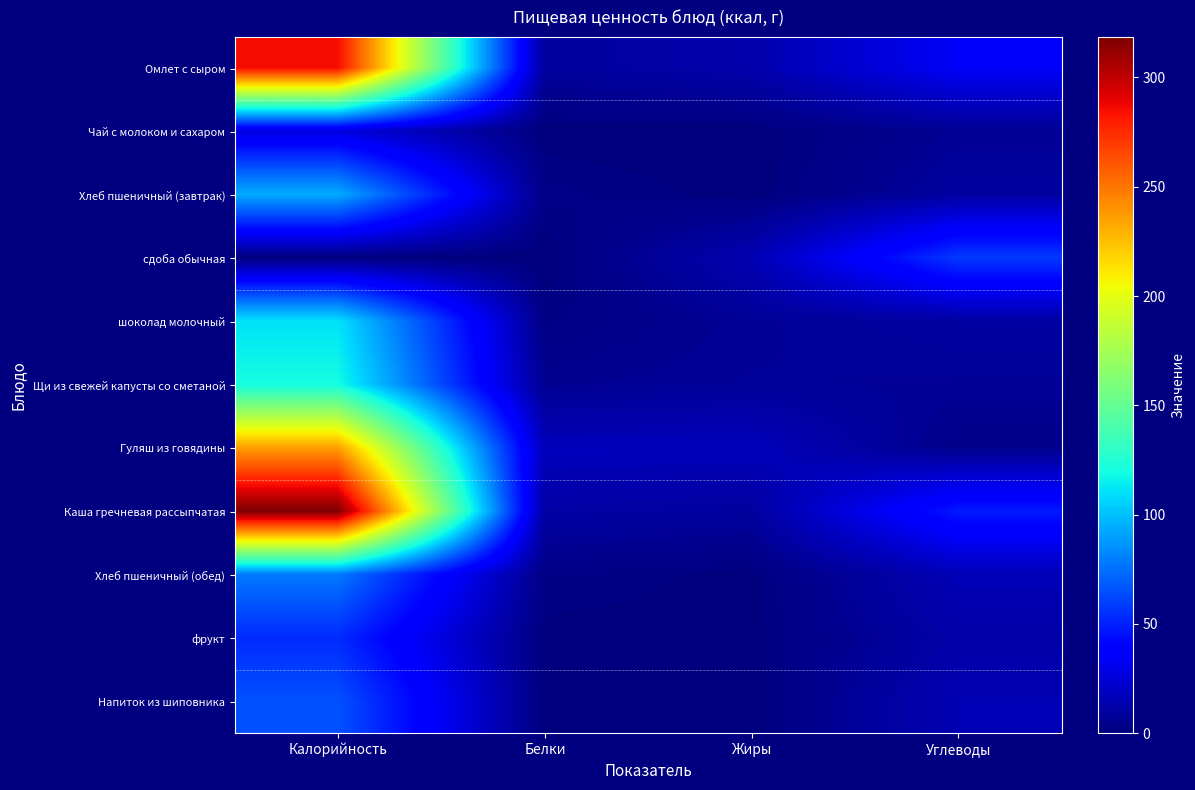

Reading right to left, extract all data points from this chart.

Омлет с сыром: Углеводы=34.1	Жиры=12.8	Белки=8.6	Калорийность=285.7
Чай с молоком и сахаром: Углеводы=6.4	Жиры=0.0	Белки=0.2	Калорийность=26.8
Хлеб пшеничный (завтрак): Углеводы=9.7	Жиры=0.3	Белки=3.0	Калорийность=93.8
сдоба обычная: Углеводы=57.9	Жиры=14.4	Белки=0.0	Калорийность=0.1
шоколад молочный: Углеводы=10.1	Жиры=6.9	Белки=2.0	Калорийность=110.6
Щи из свежей капусты со сметаной: Углеводы=7.1	Жиры=7.6	Белки=5.8	Калорийность=120.1
Гуляш из говядины: Углеводы=3.8	Жиры=17.0	Белки=17.0	Калорийность=236.2
Каша гречневая рассыпчатая: Углеводы=47.8	Жиры=9.2	Белки=10.9	Калорийность=318.5
Хлеб пшеничный (обед): Углеводы=15.8	Жиры=0.5	Белки=2.6	Калорийность=78.2
фрукт: Углеводы=11.8	Жиры=0.5	Белки=0.5	Калорийность=53.3
Напиток из шиповника: Углеводы=15.1	Жиры=0.2	Белки=0.6	Калорийность=65.4